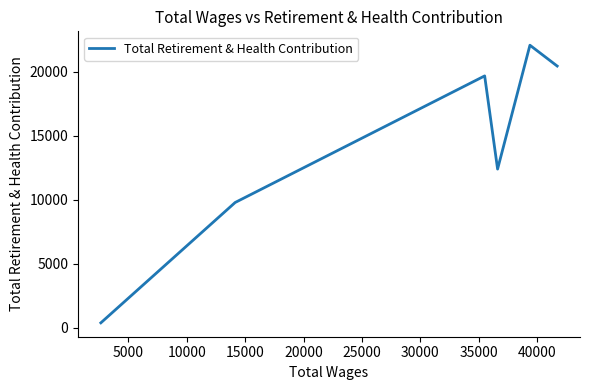

What is the average value?

14124